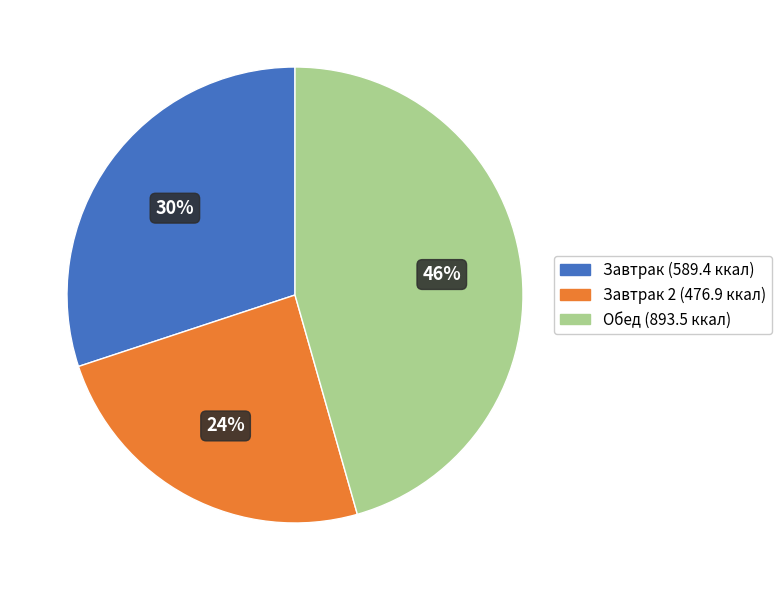

Is there a majority slice in this chart?

No